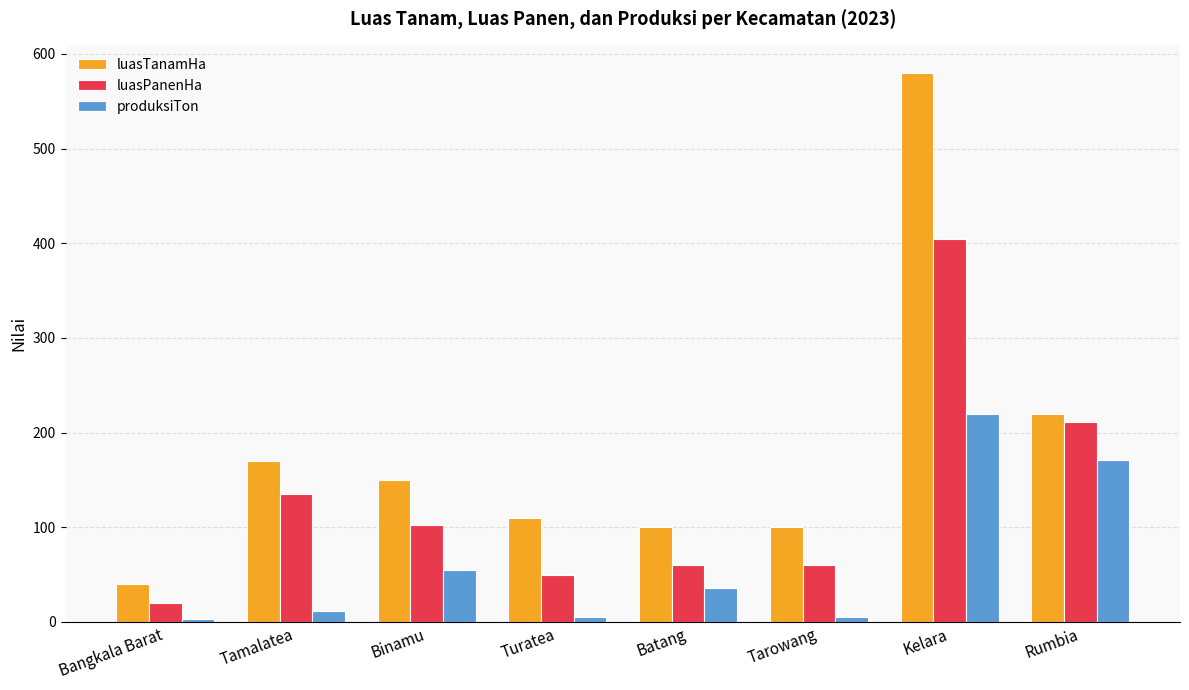

How many bars are there in total?

24